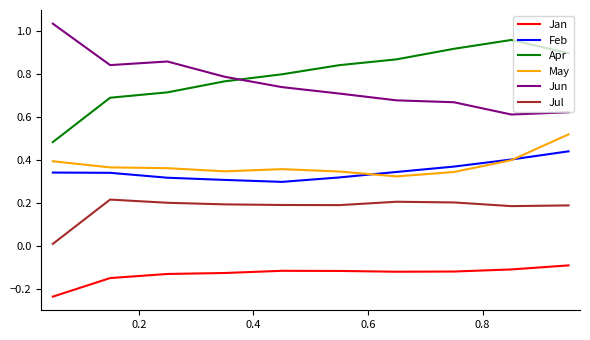

What is the difference between the maximum and minimum values in the Jan series?

0.1